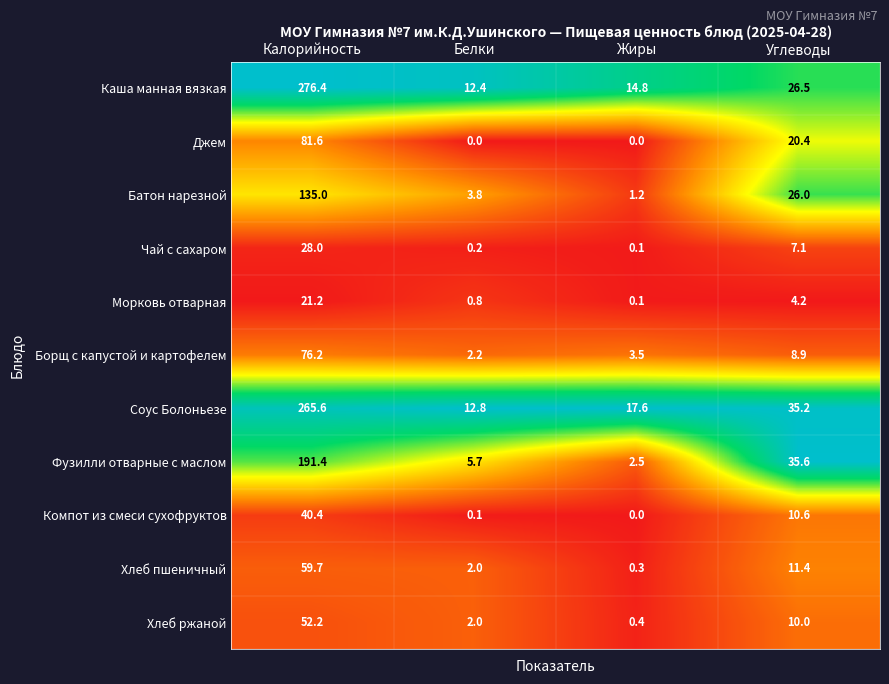

What is the difference between the Соус Болоньезе values at Углеводы and Белки?

22.4